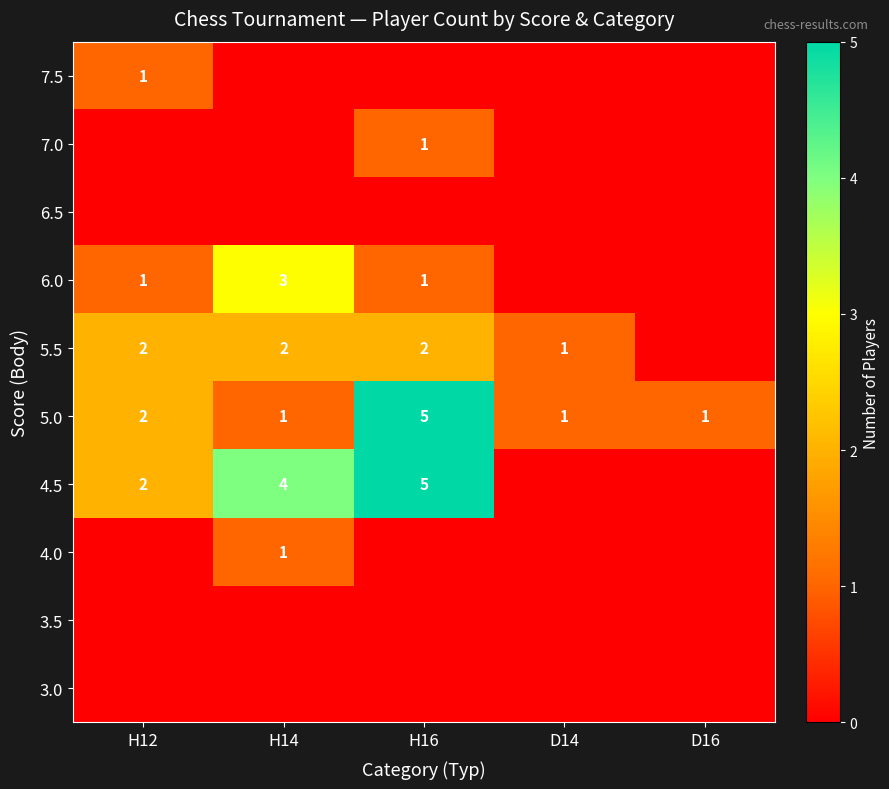

At which label is 5.0 closest to 3?

H12